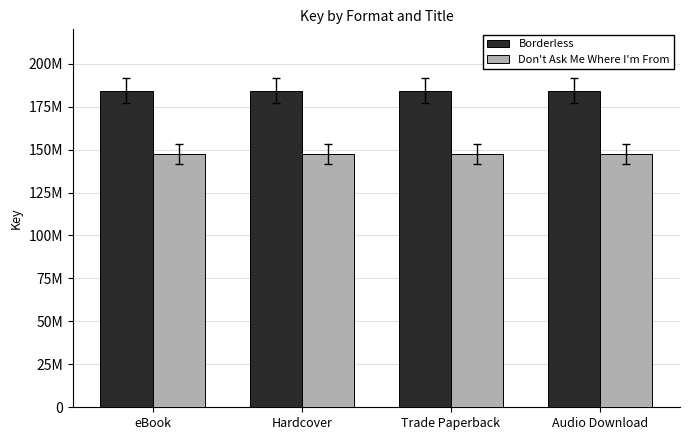

What is the sum of all Don't Ask Me Where I'm From values?

590499408